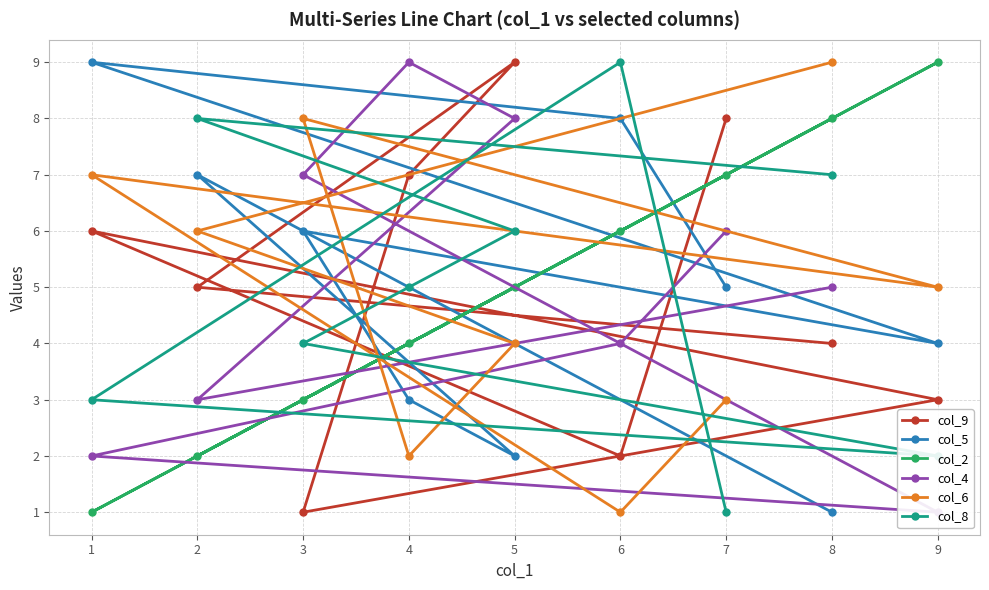

How many interior local peaks does the col_6 series have?

2